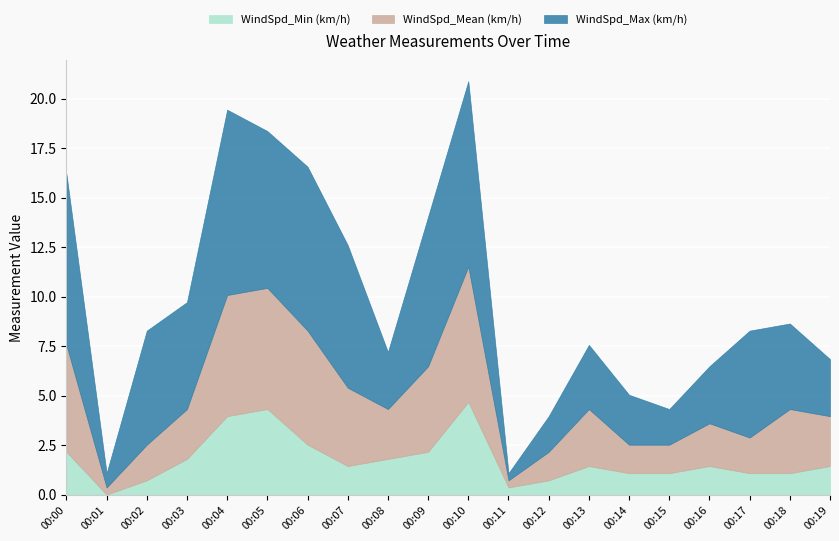

At which category is the sum across all series the highest?

00:10